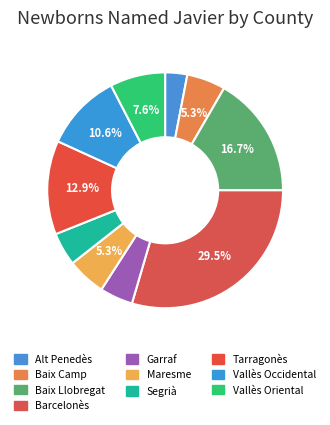

Between Vallès Oriental and Vallès Occidental, which is larger?

Vallès Occidental